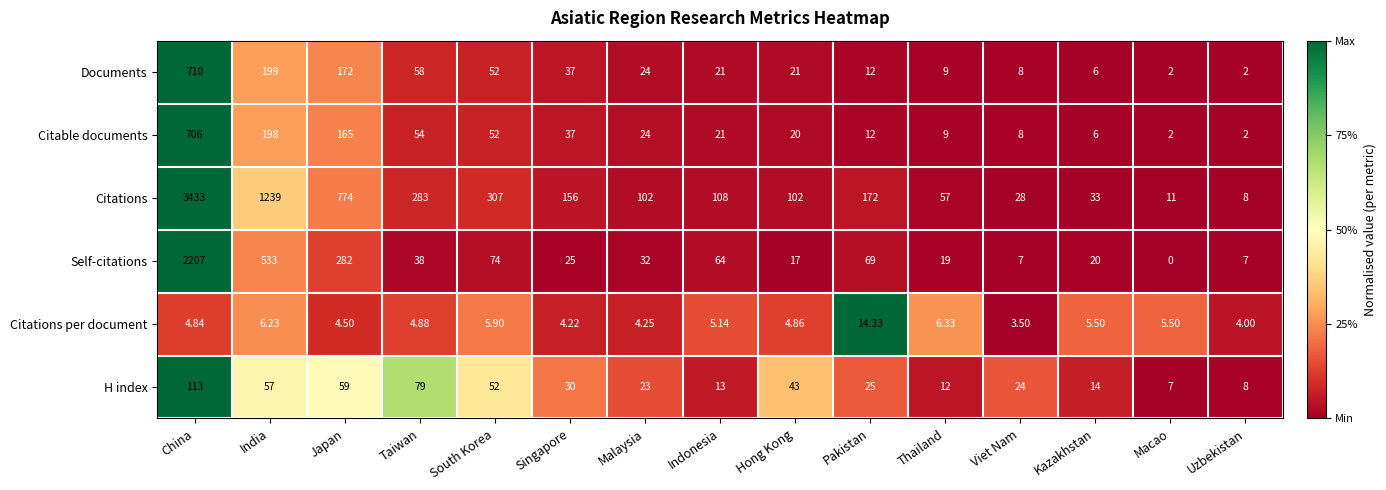

Where is H index nearest to the value 60?

Japan